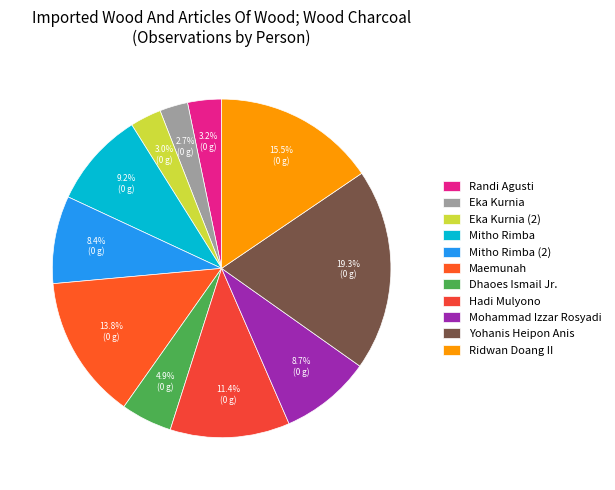

To the nearest percent, what is the average slice percentage?

9%